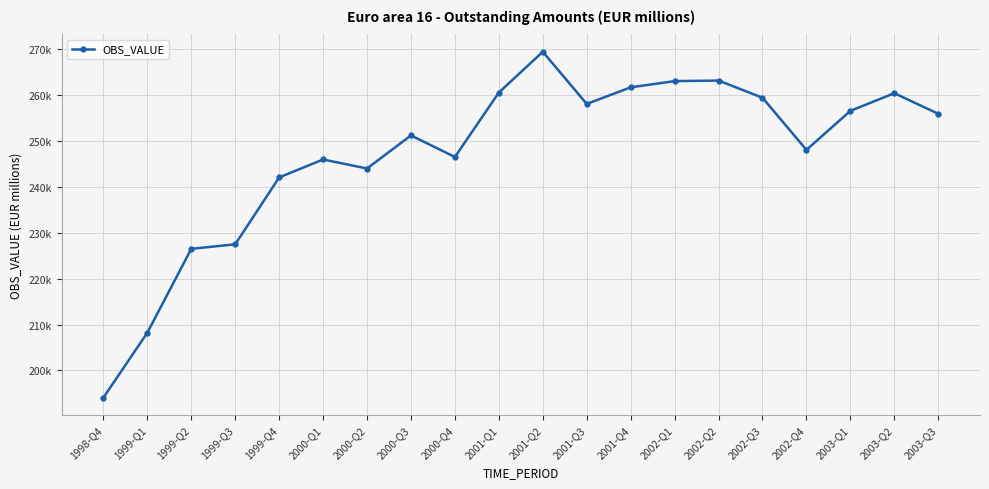

What is the difference between the values at 1999-Q3 and 2003-Q2?

32966.8